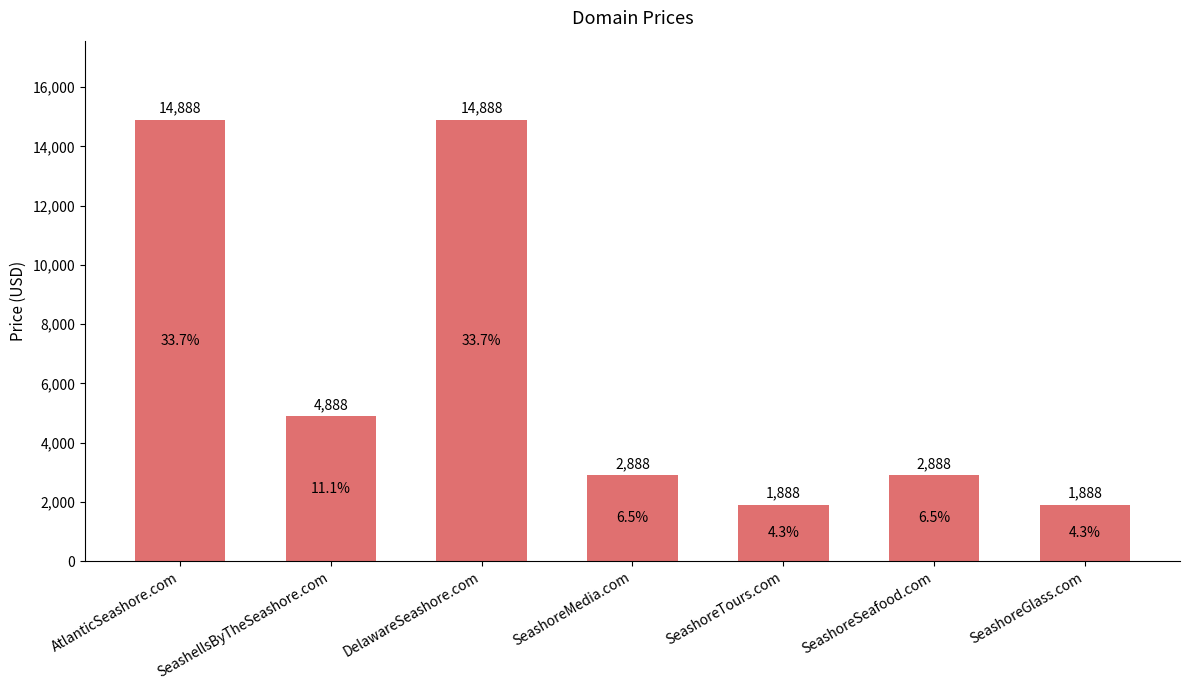

What is the greatest value displayed?

14888